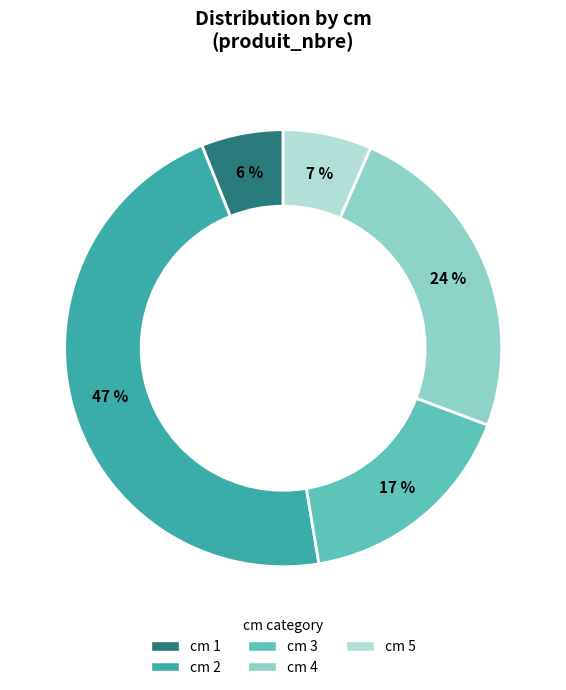

To the nearest percent, what is the average slice percentage?

20%